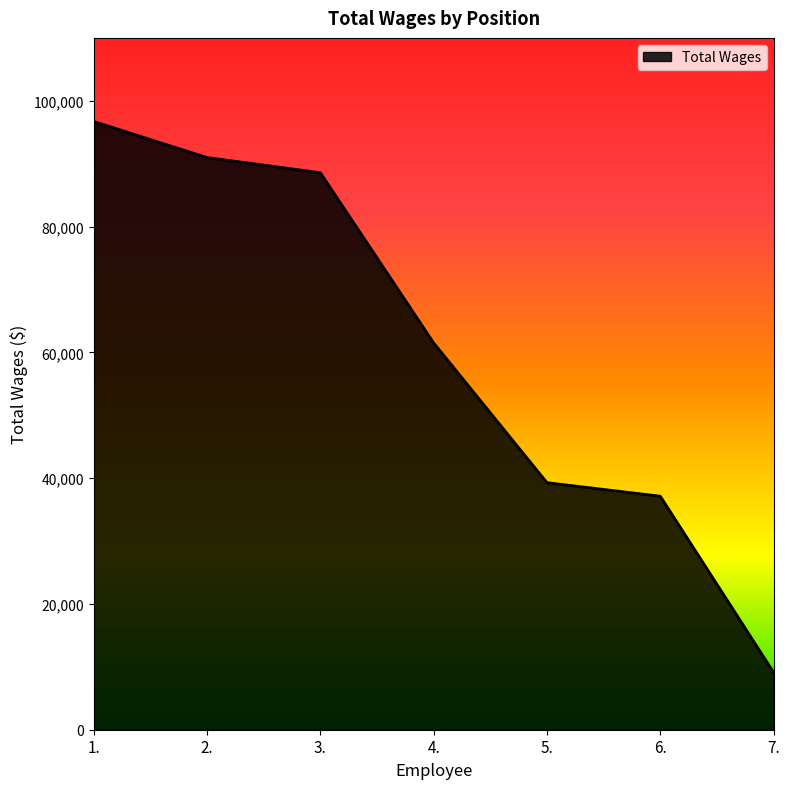

The value at 3. is 88566. True or false?

True